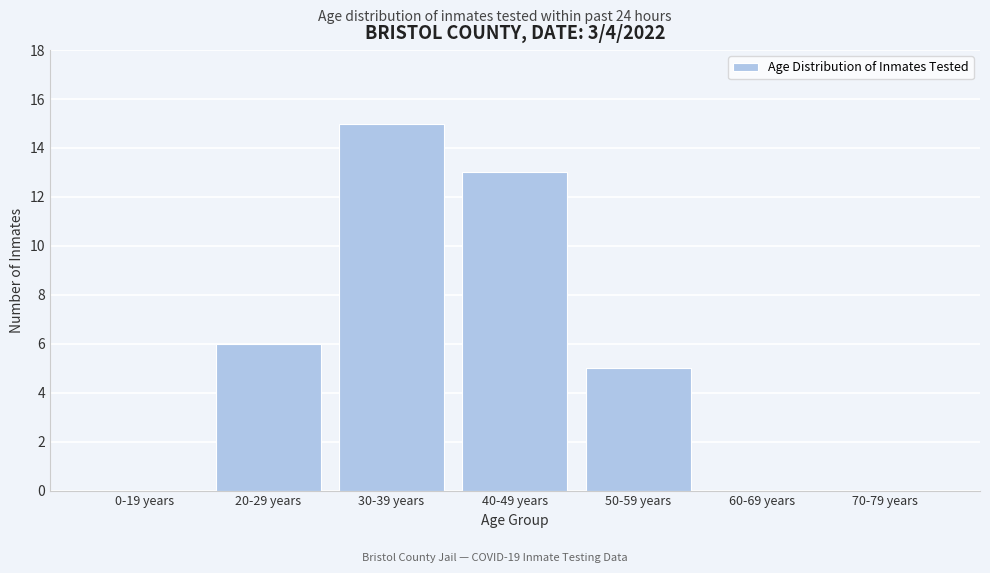

Reading right to left, what are all the values shown in this chart?

70-79 years=0	60-69 years=0	50-59 years=5	40-49 years=13	30-39 years=15	20-29 years=6	0-19 years=0